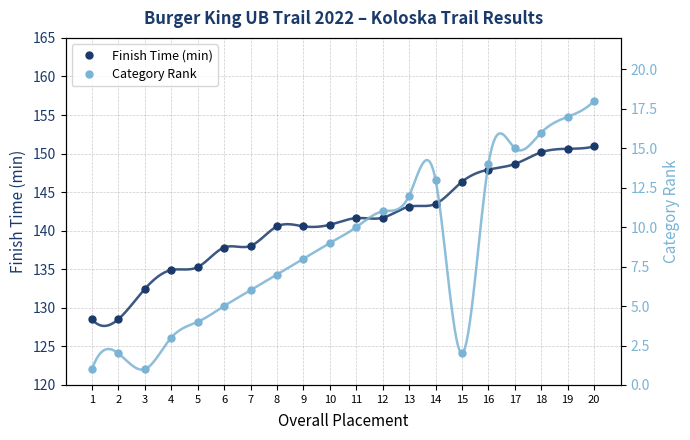

Between 5 and 13, which is larger?

13